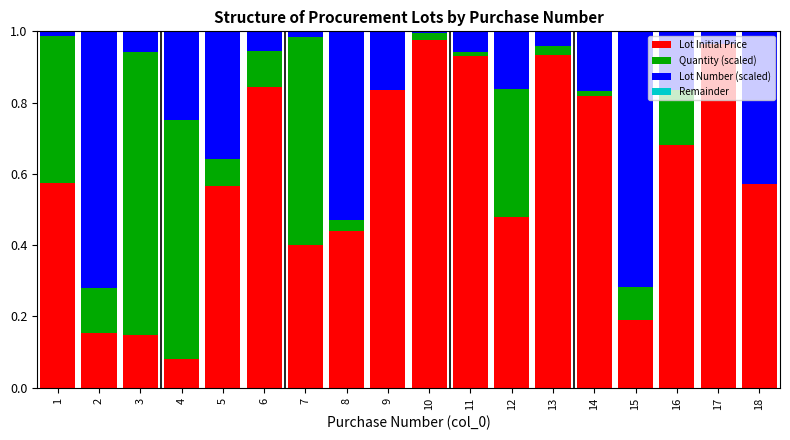

Are the bars horizontal?

No